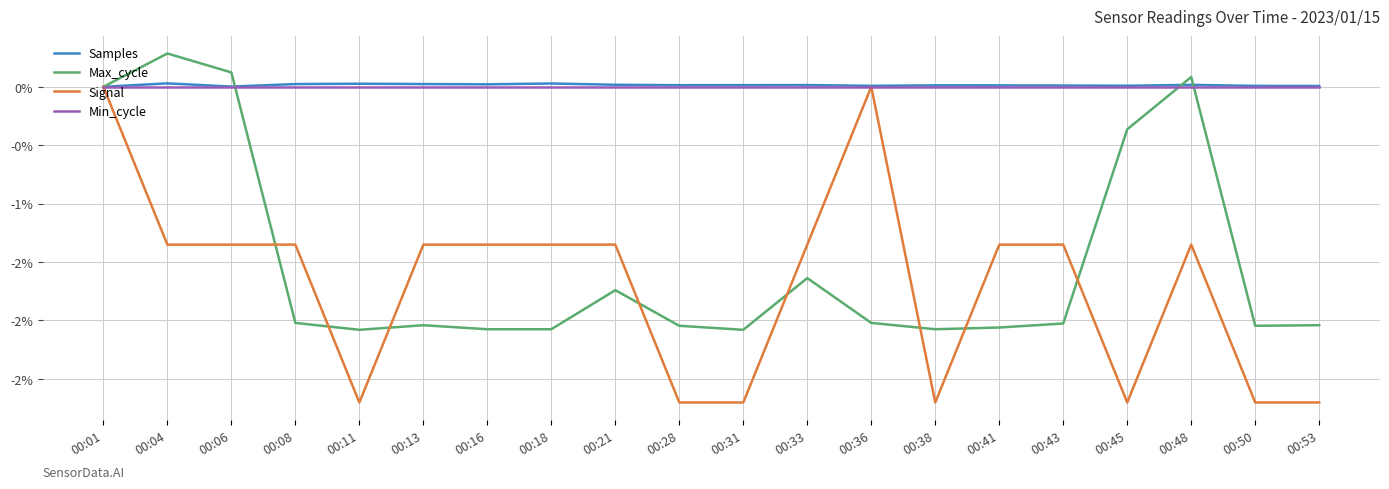

Which label corresponds to the smallest value in the chart?

00:11